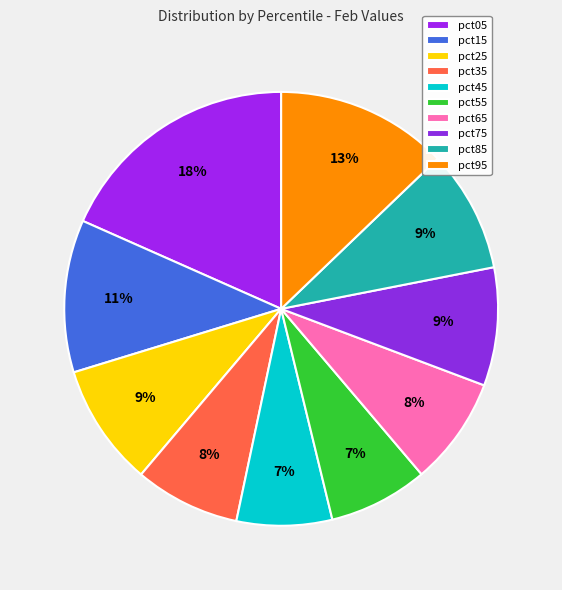

What percentage do pct35 and pct55 together represent?

15.3%